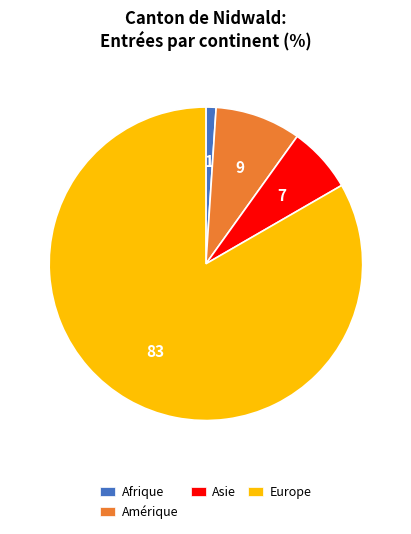

Rank the categories by value from lowest to highest.

Afrique, Asie, Amérique, Europe